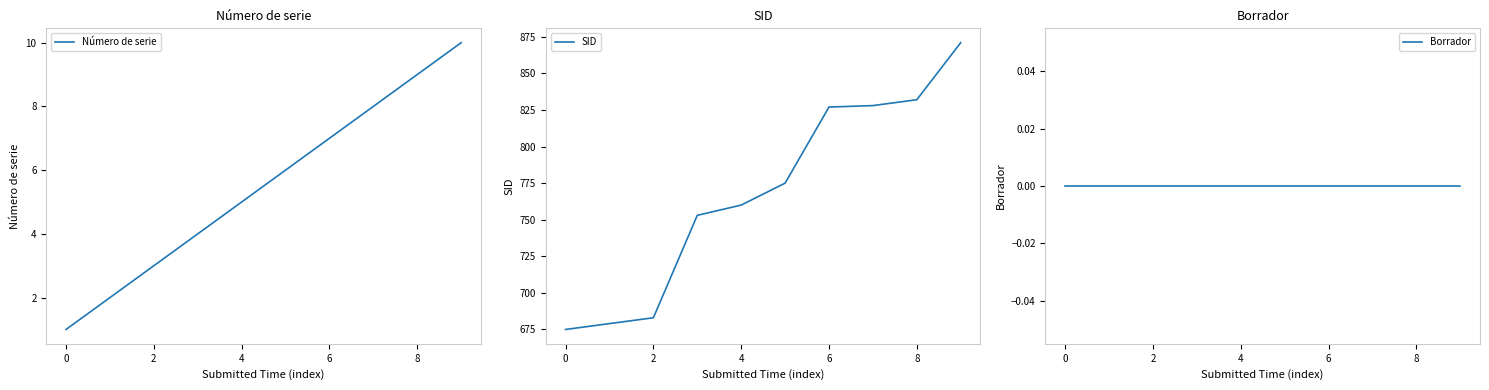

List the series in order of their peak value, highest first.

SID, Número de serie, Borrador